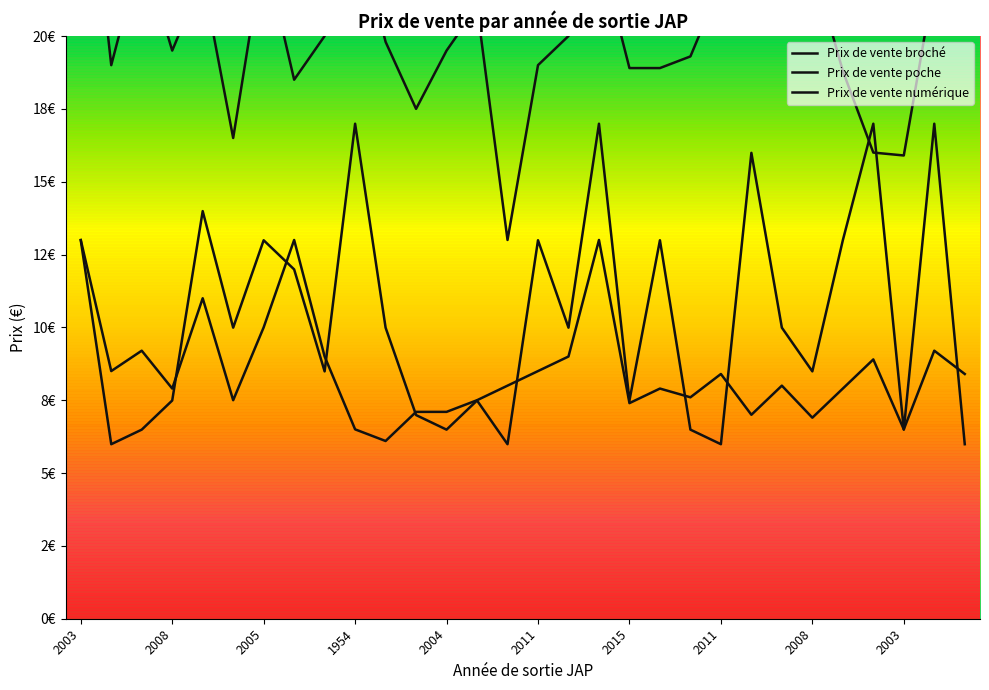

At 2011, list the series in order from smallest to largest.

Prix de vente numérique, Prix de vente poche, Prix de vente broché